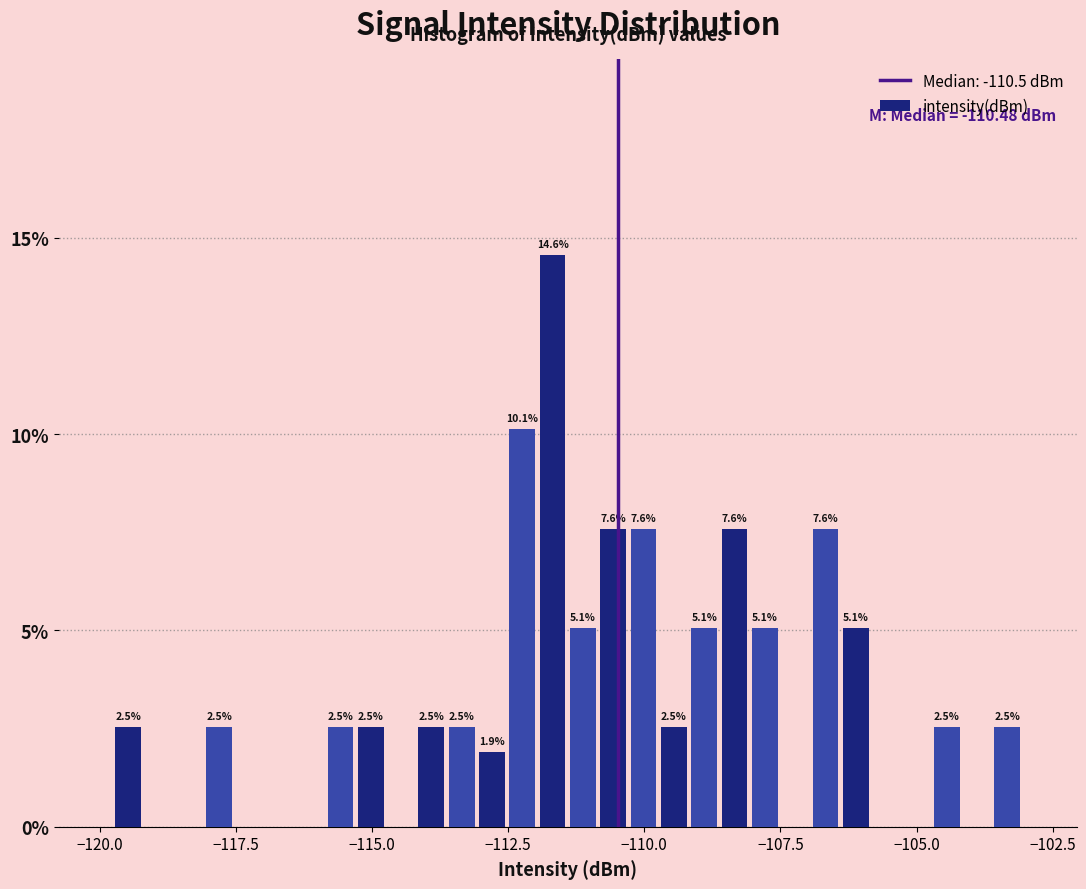

Read against the x-axis, roughly where is the centre of the tallest bar?

-111.5